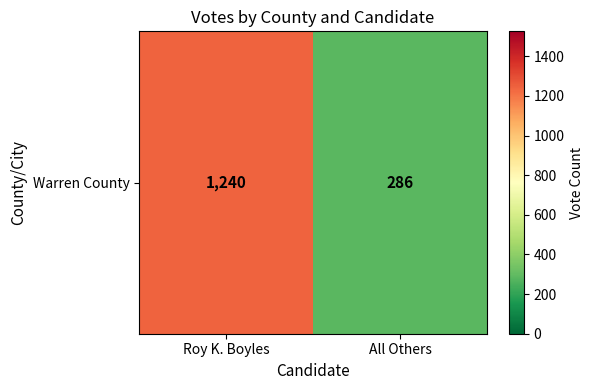

How many values are below 1240?

1